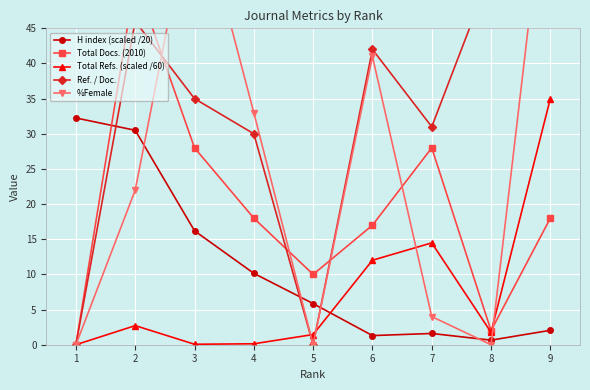

How many values in the Total Docs. (2010) series exceed 18?

3